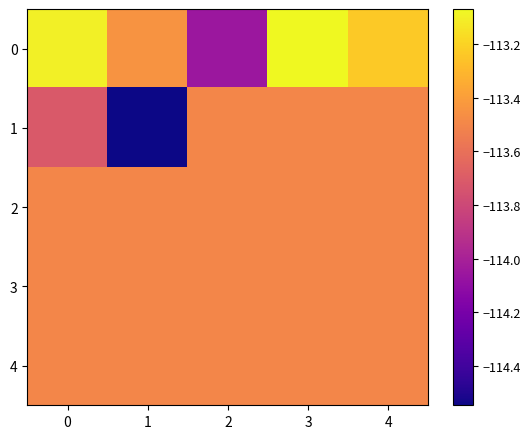

What is the smallest value displayed?

-114.5